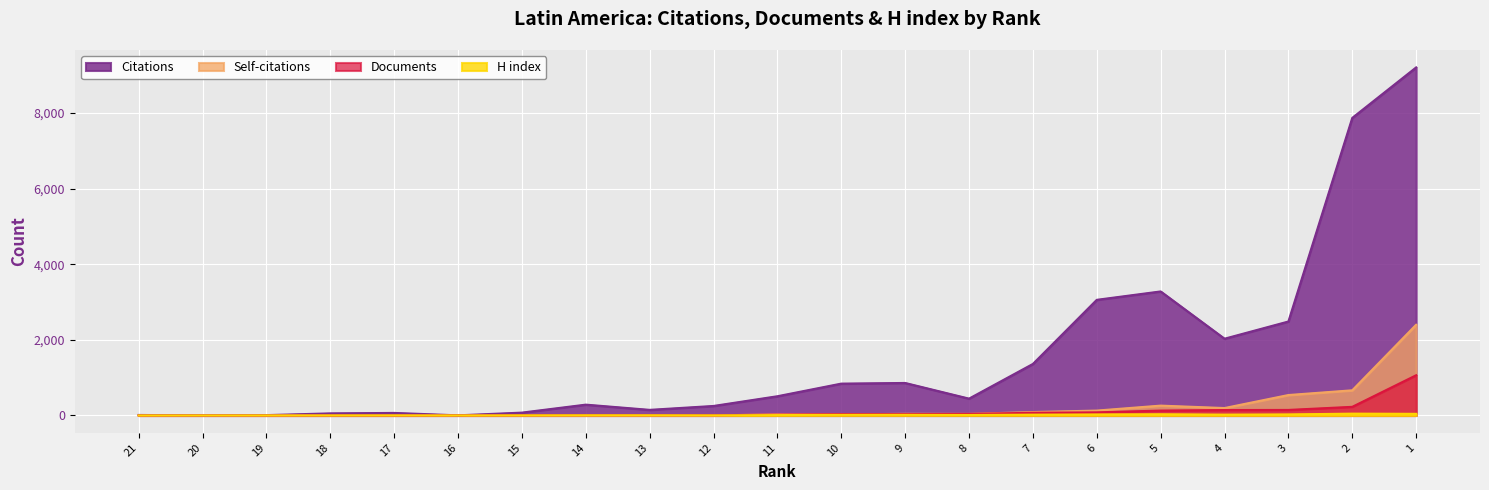

True or false: Documents and H index intersect in this chart.

False